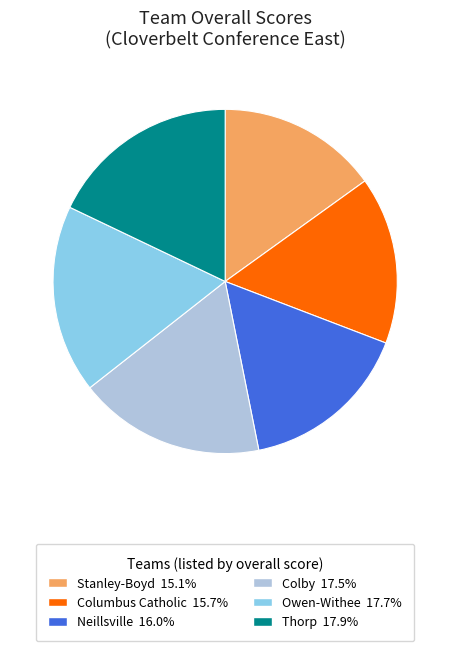

Which slice is the smallest?

Stanley-Boyd